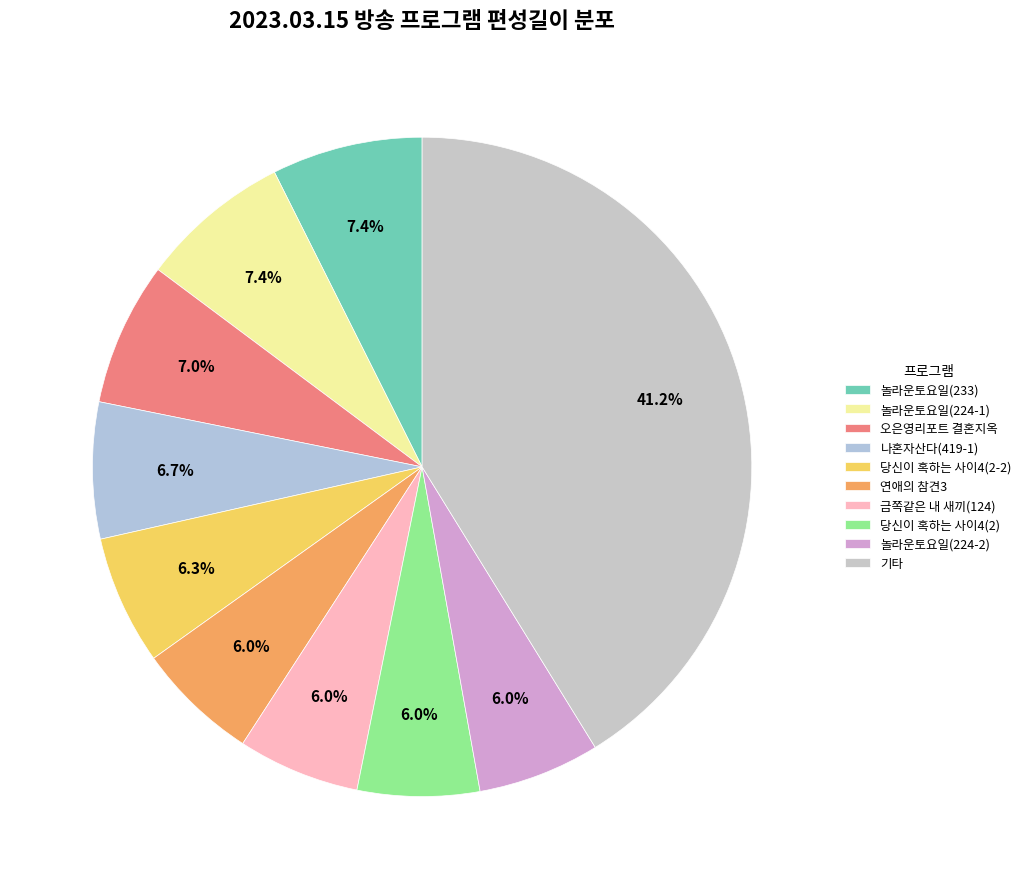

What percentage do 놀라운토요일(224-1) and 놀라운토요일(233) together represent?

14.8%